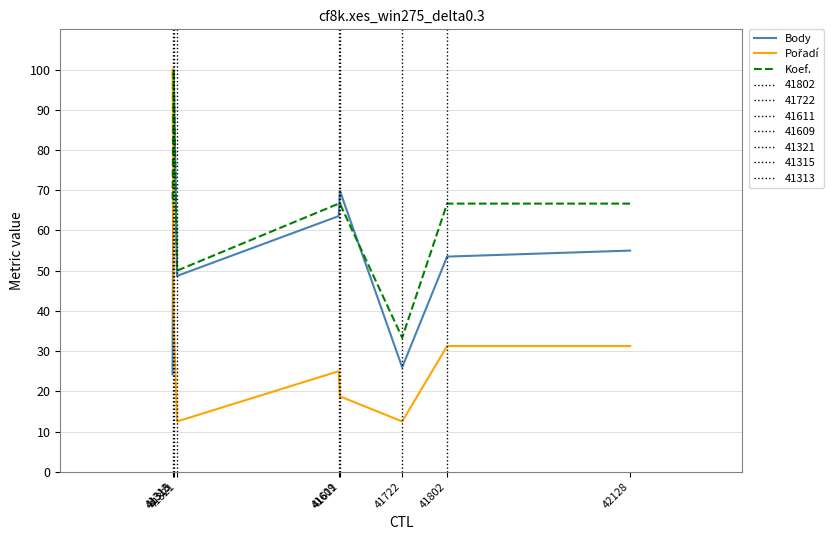

Is this an area chart (filled region under the line)?

No